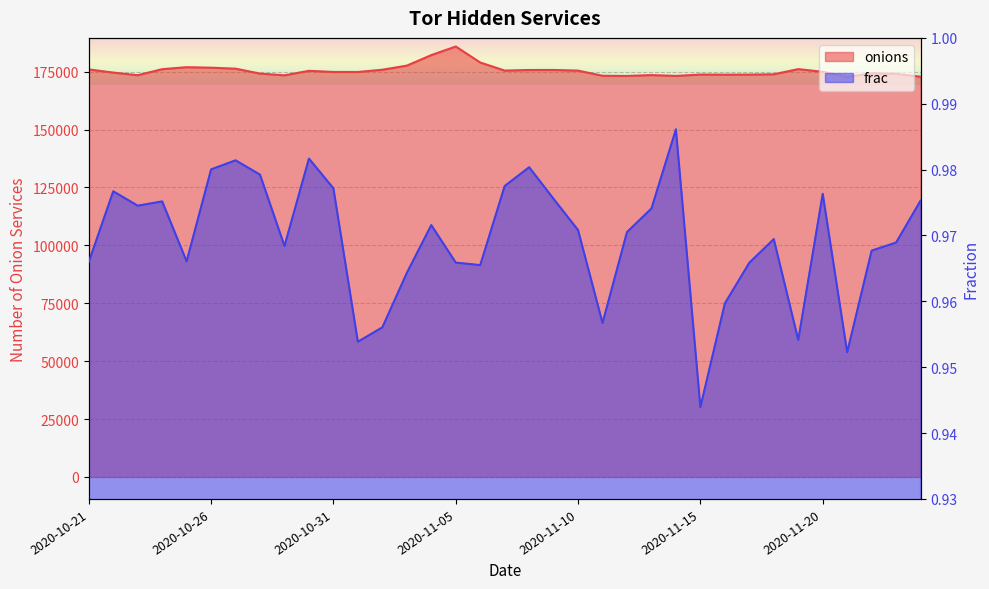

Which category has the lowest value across all series?

2020-11-15